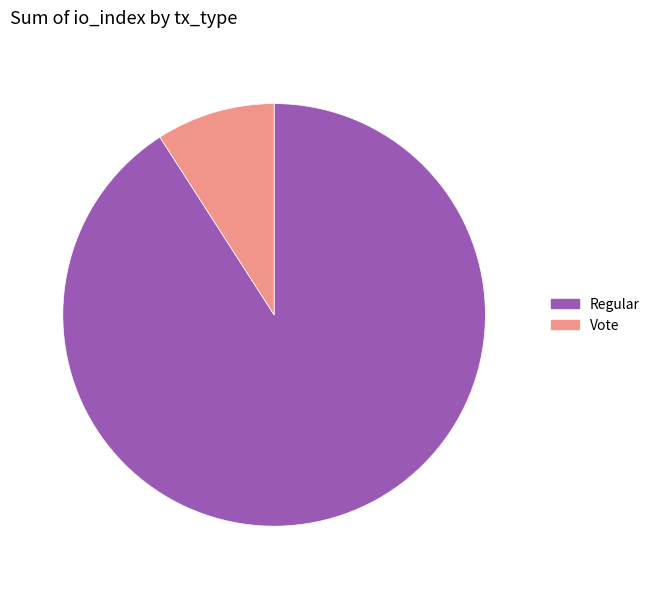

What is the ratio of the value at Regular to the value at Vote?

10.0